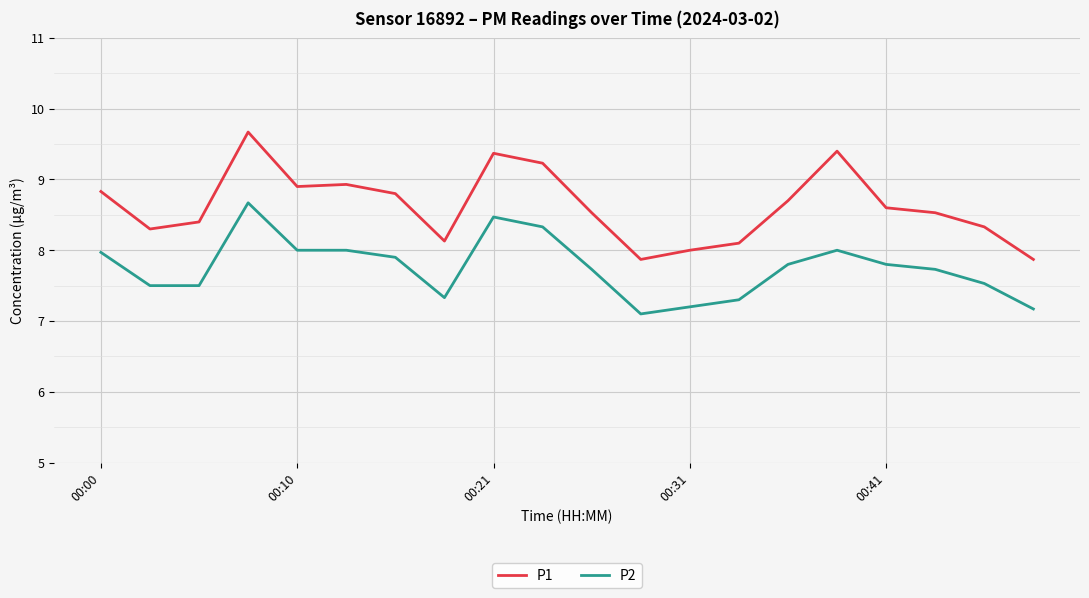

List the series in order of their peak value, lowest first.

P2, P1